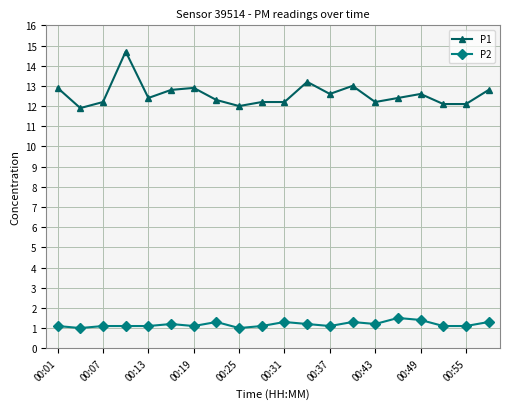

How many P2 values are between 1 and 2?

20